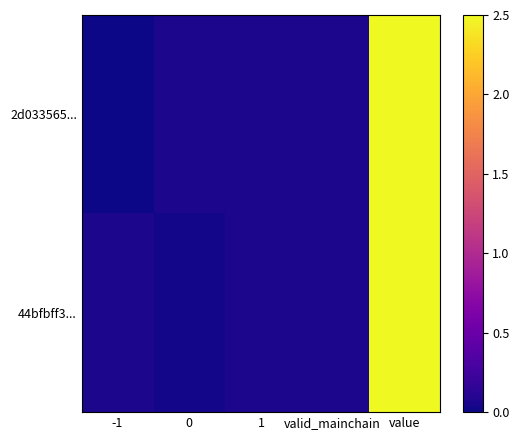

Reading left to right, extract all data points from this chart.

2d033565...: -1=0.0	0=0.1	1=0.1	valid_mainchain=0.1	value=2.5
44bfbff3...: -1=0.1	0=0.0	1=0.1	valid_mainchain=0.1	value=2.5